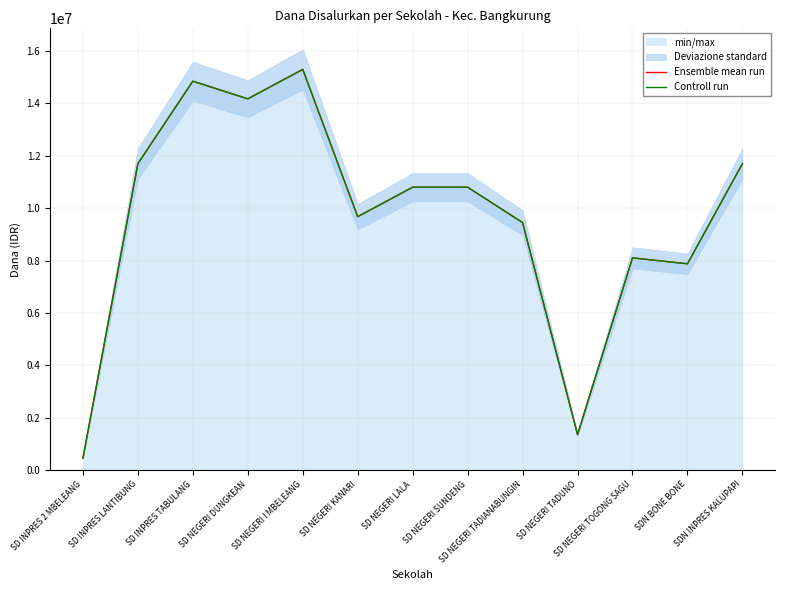

In Ensemble mean run, how many points are lower than both neighbors (excluding endpoints)?

4